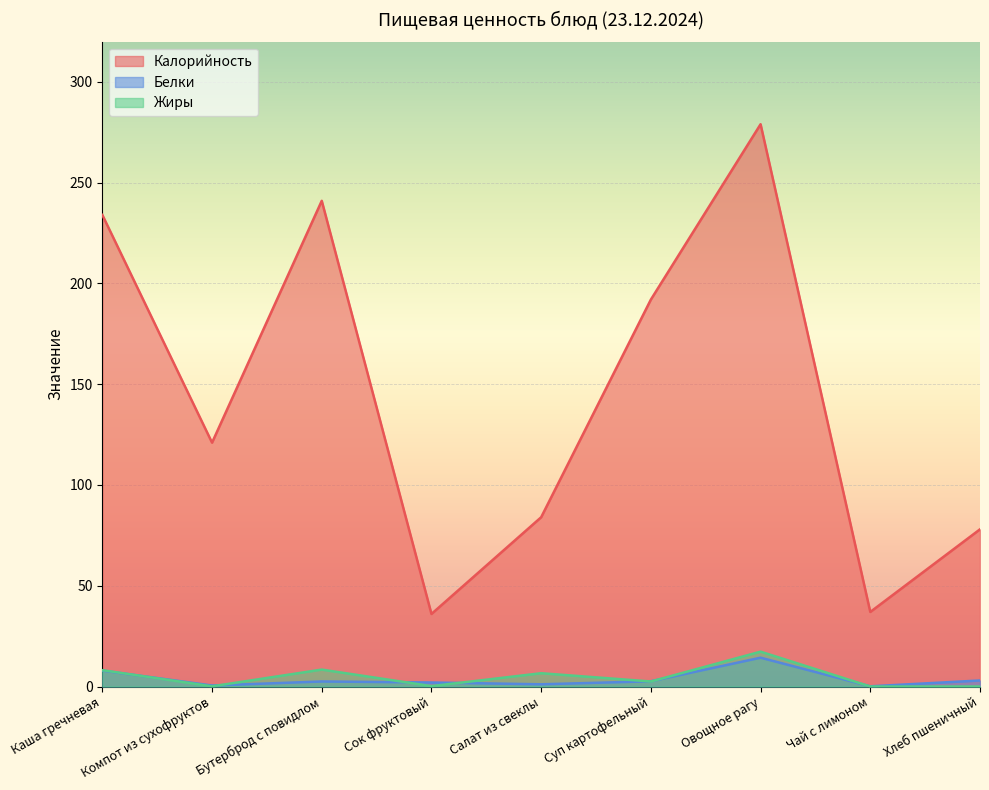

What is the sum of the Калорийность values at Каша гречневая and Овощное рагу?

513.0